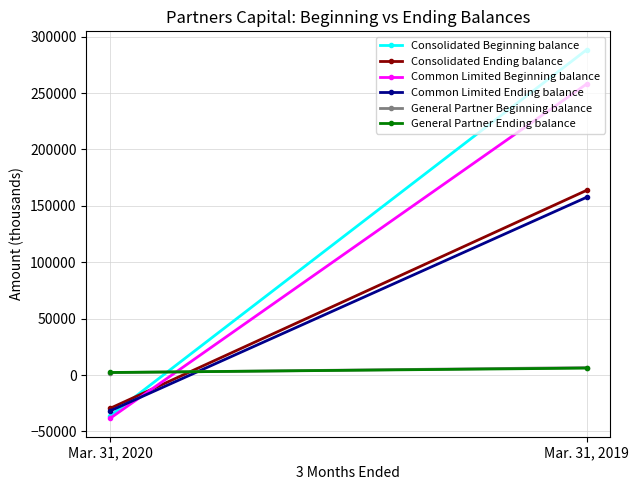

At which category is the sum across all series the highest?

Mar. 31, 2019